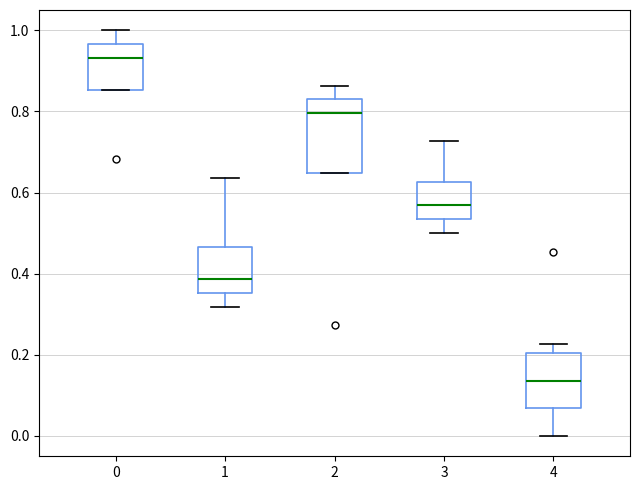

Where is the lower edge of the box at x = 3 on the y-axis? The values are not printed on the chart, so give them approximately, as read against the axis.

0.54